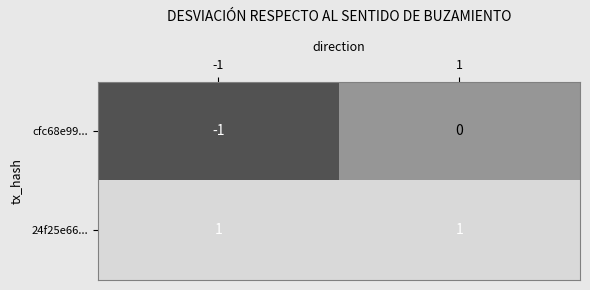

Reading right to left, list all the values displayed in this chart.

cfc68e99...: 0	-1
24f25e66...: 1	1